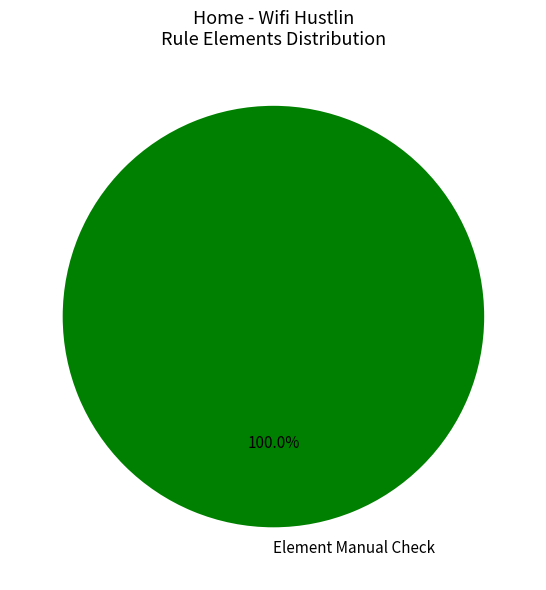

Rank the categories by value from lowest to highest.

Element Manual Check